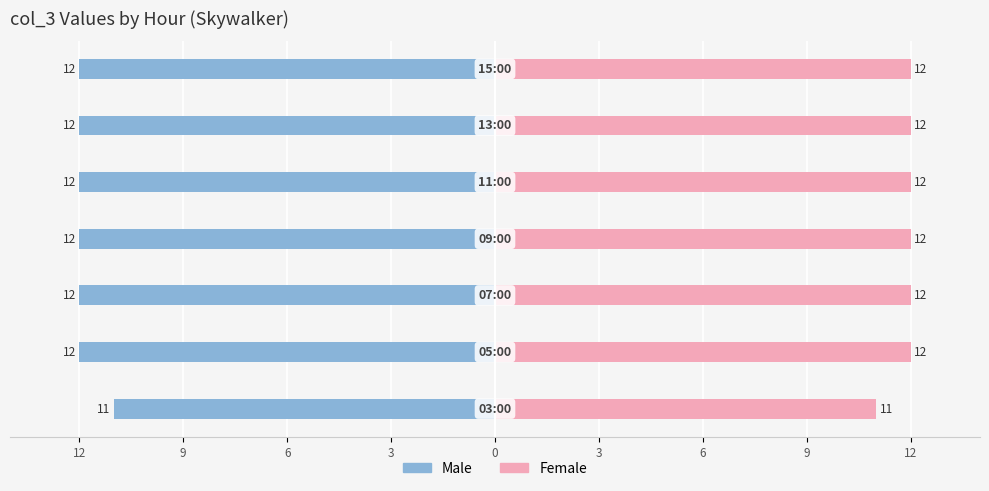

List the series in order of their overall mean, highest first.

Female, Male